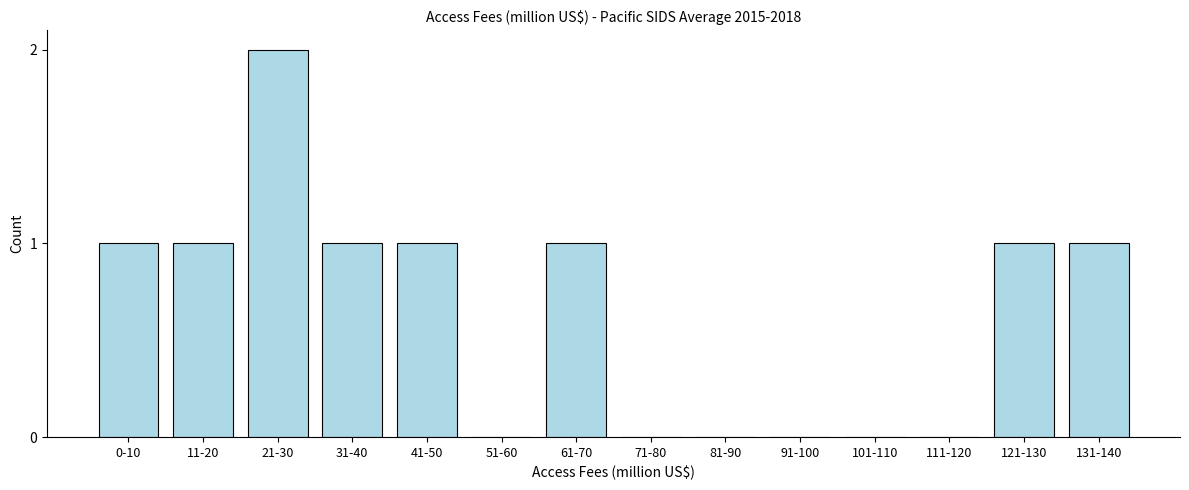

Reading right to left, list all the values displayed in this chart.

131-140=1	121-130=1	111-120=0	101-110=0	91-100=0	81-90=0	71-80=0	61-70=1	51-60=0	41-50=1	31-40=1	21-30=2	11-20=1	0-10=1